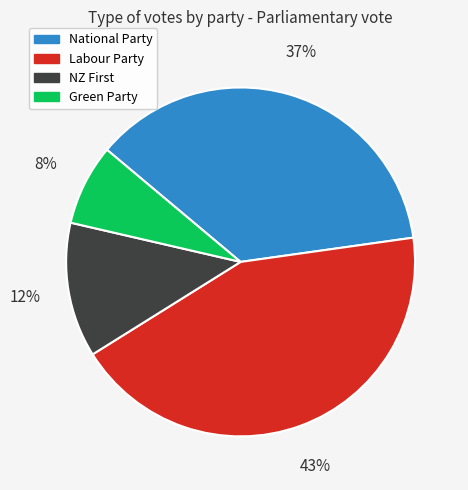

Rank the categories by value from lowest to highest.

Green Party, NZ First, National Party, Labour Party